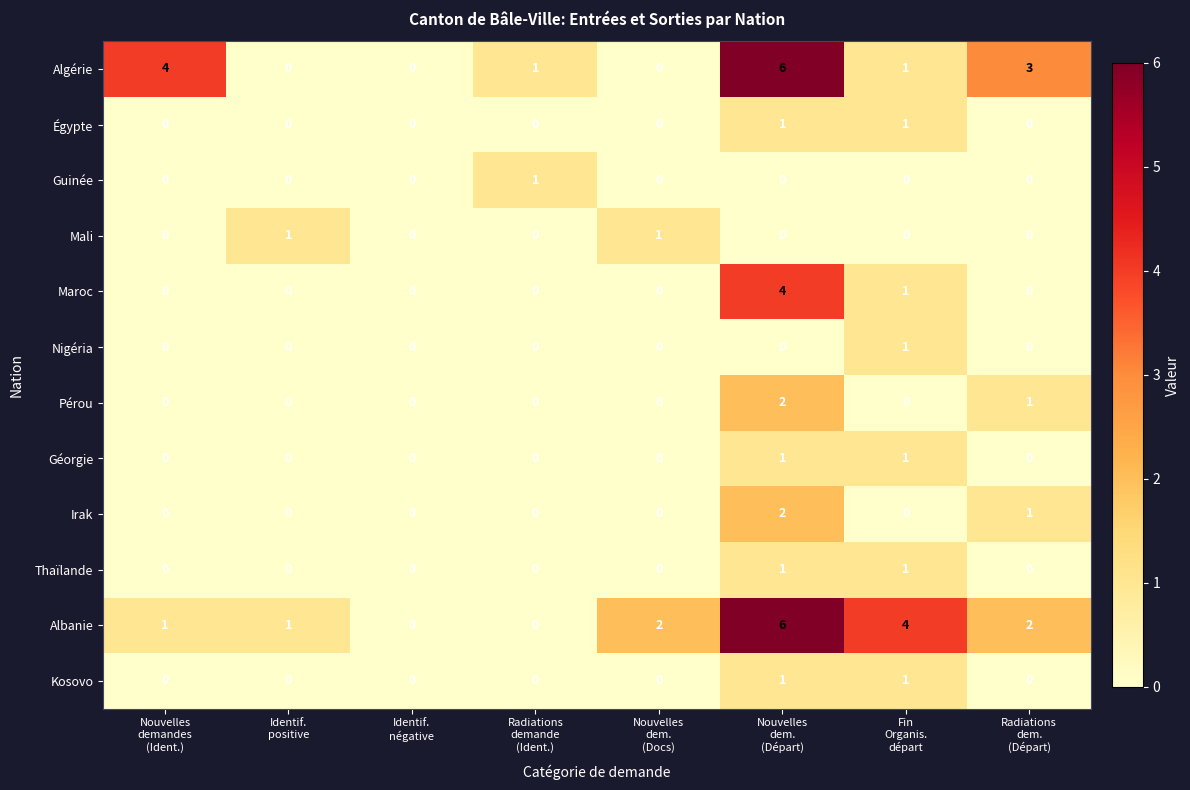

How many categories are shown in the chart?

8